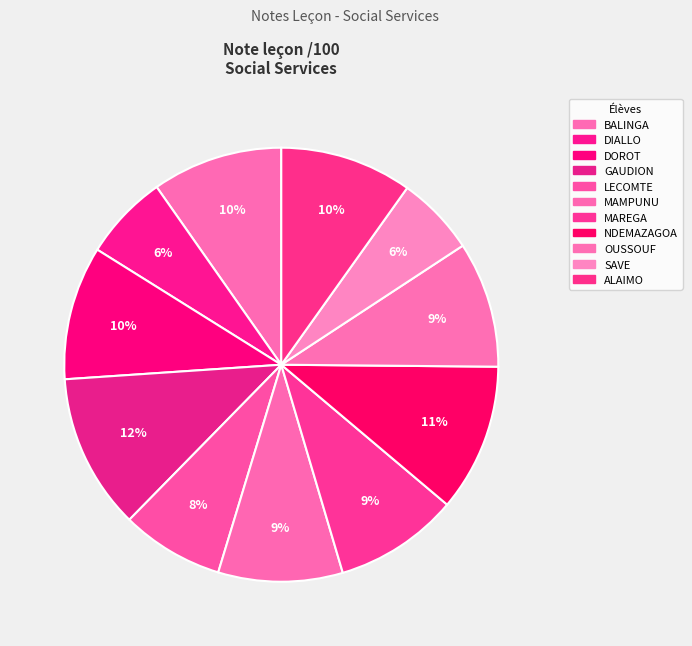

To the nearest percent, what percentage of the pie is DIALLO?

6%